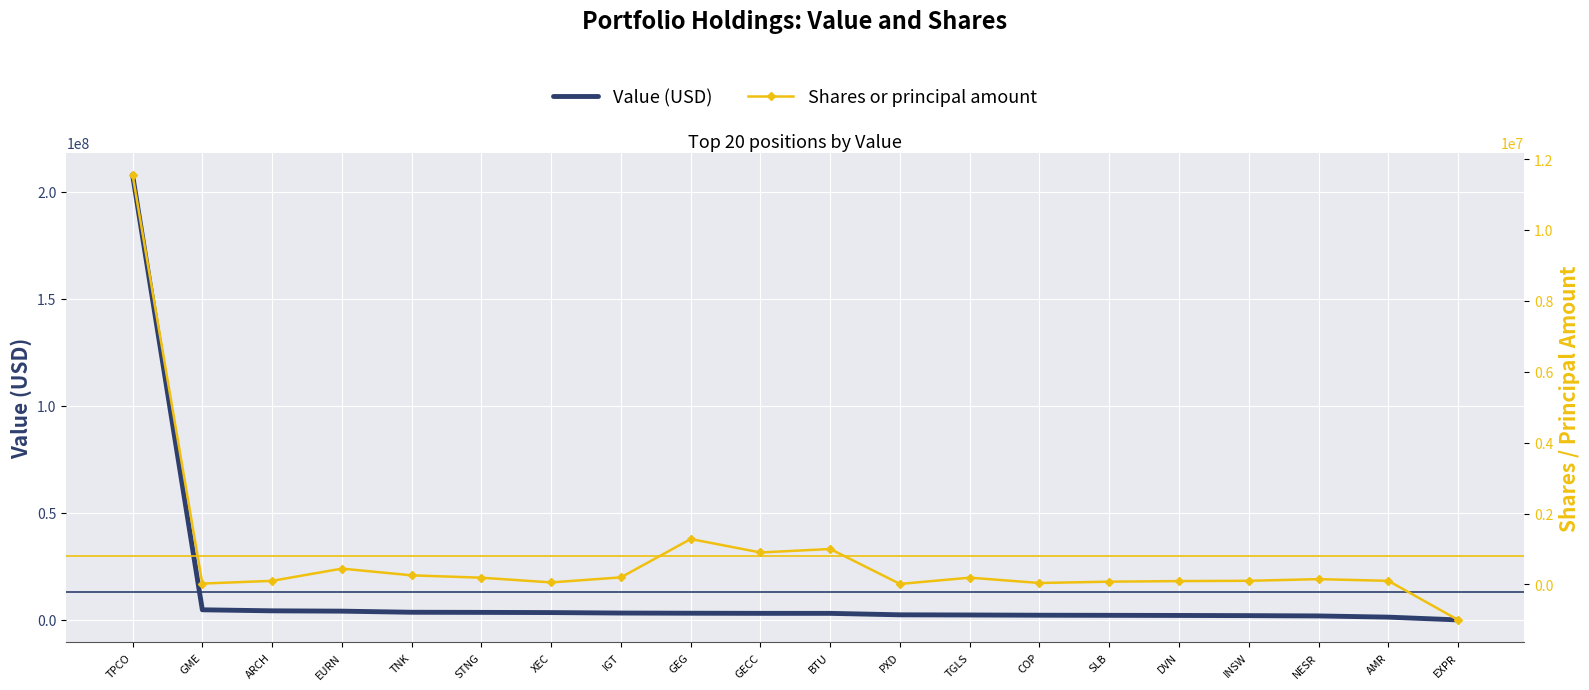

Between DVN and SLB, which is larger?

SLB